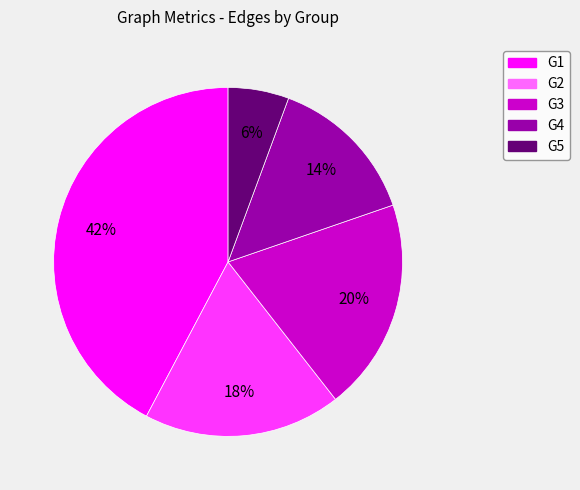

To the nearest percent, what is the average slice percentage?

20%